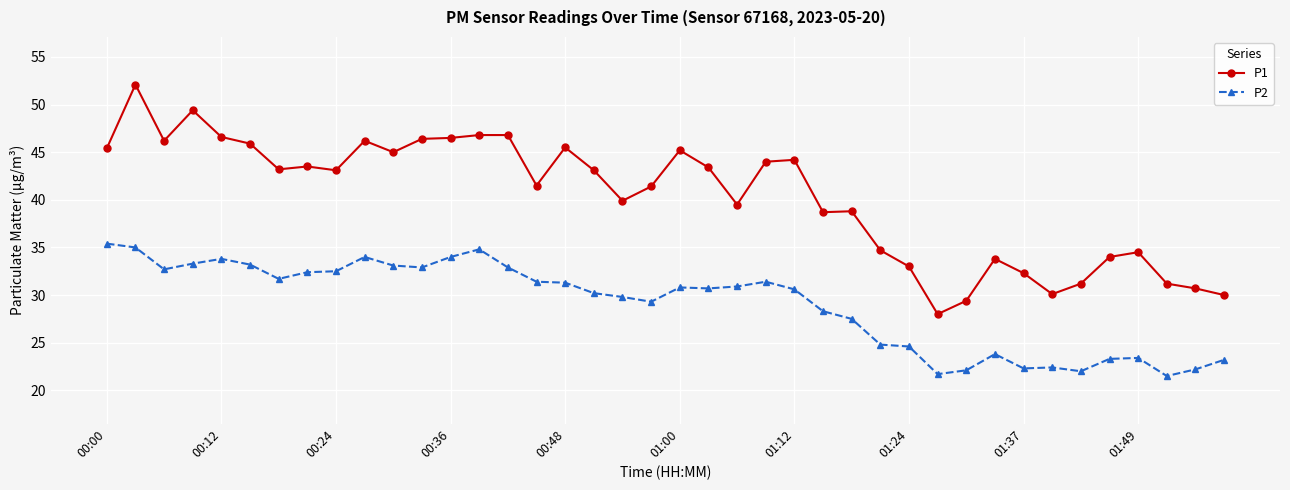

Which series has the largest total across all categories?

P1